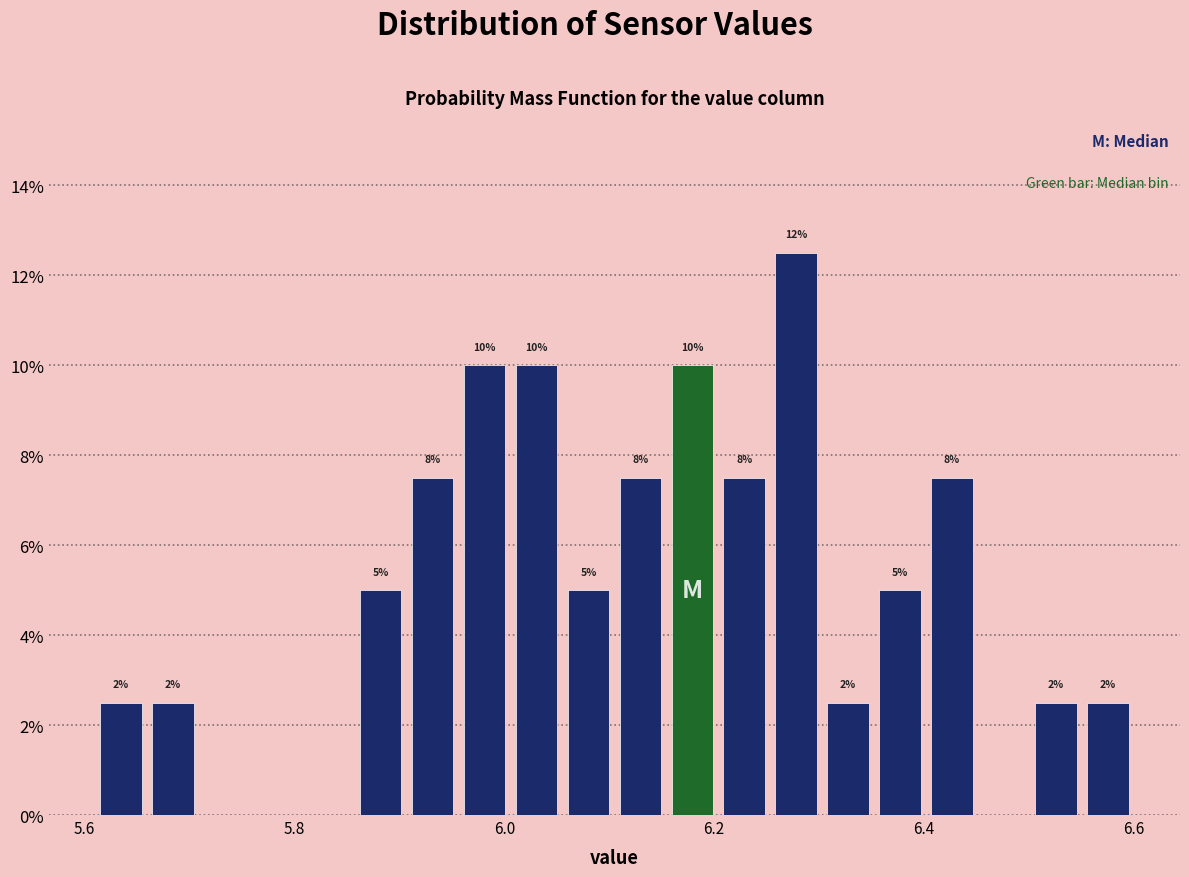

Read against the x-axis, roughly where is the centre of the tallest bar?

6.28